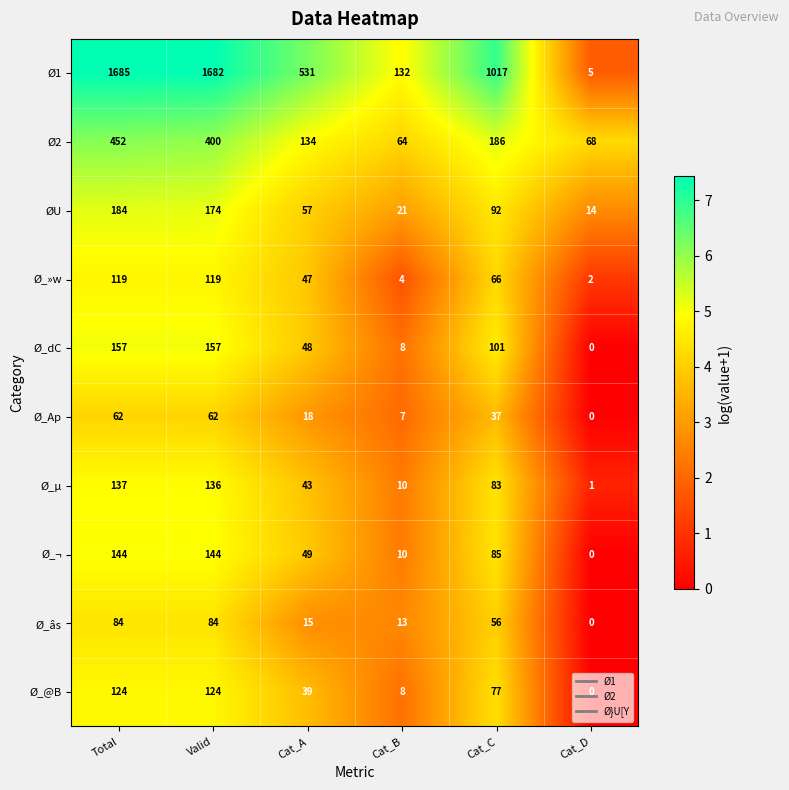

List the labels in order of Ø_µ value, largest first.

Total, Valid, Cat_C, Cat_A, Cat_B, Cat_D